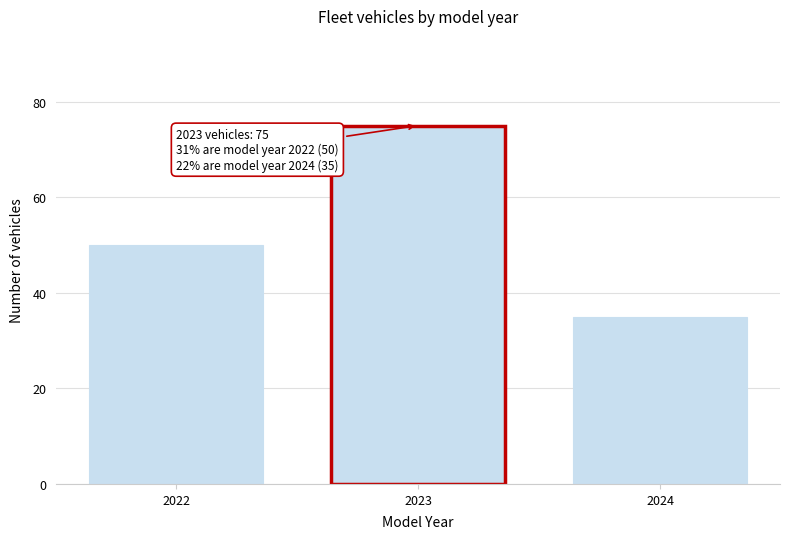

Reading right to left, list all the values displayed in this chart.

35	75	50